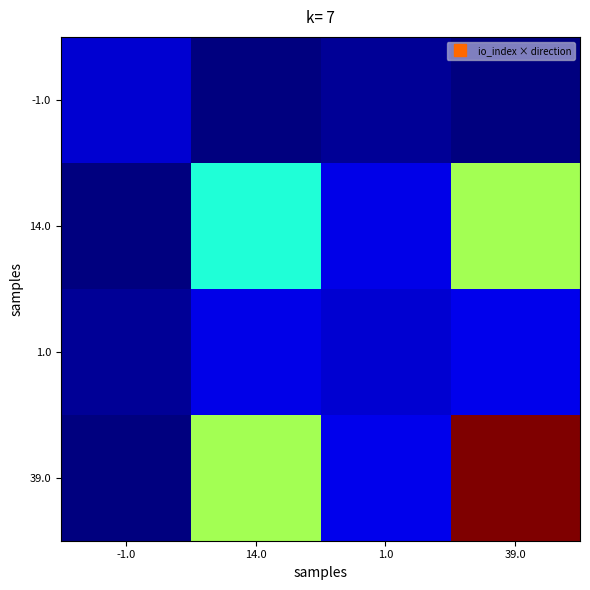

At 14.0, list the series in order from largest to smallest.

39.0, 14.0, 1.0, -1.0